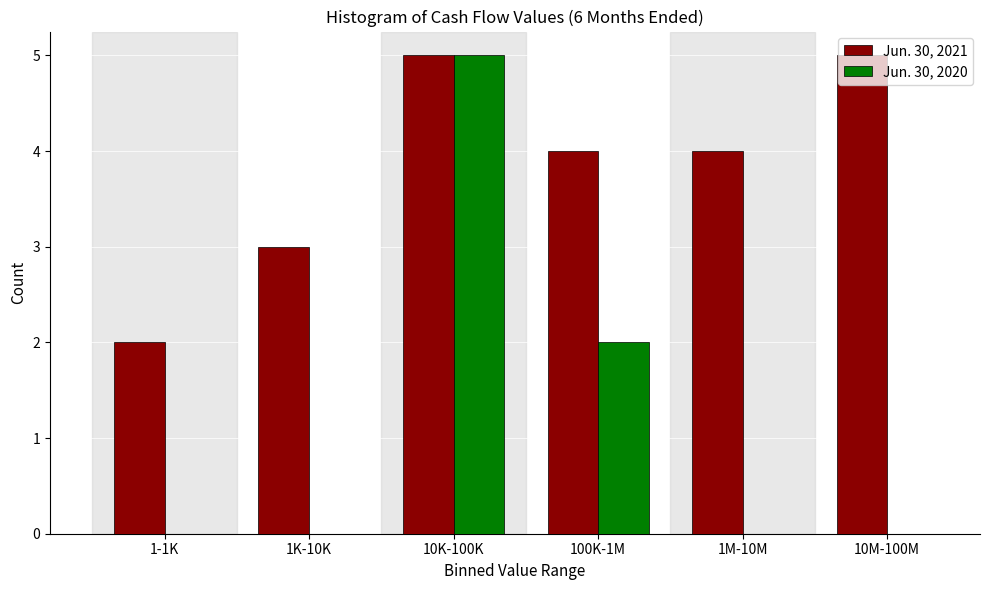

At which category is the sum across all series the highest?

10K-100K